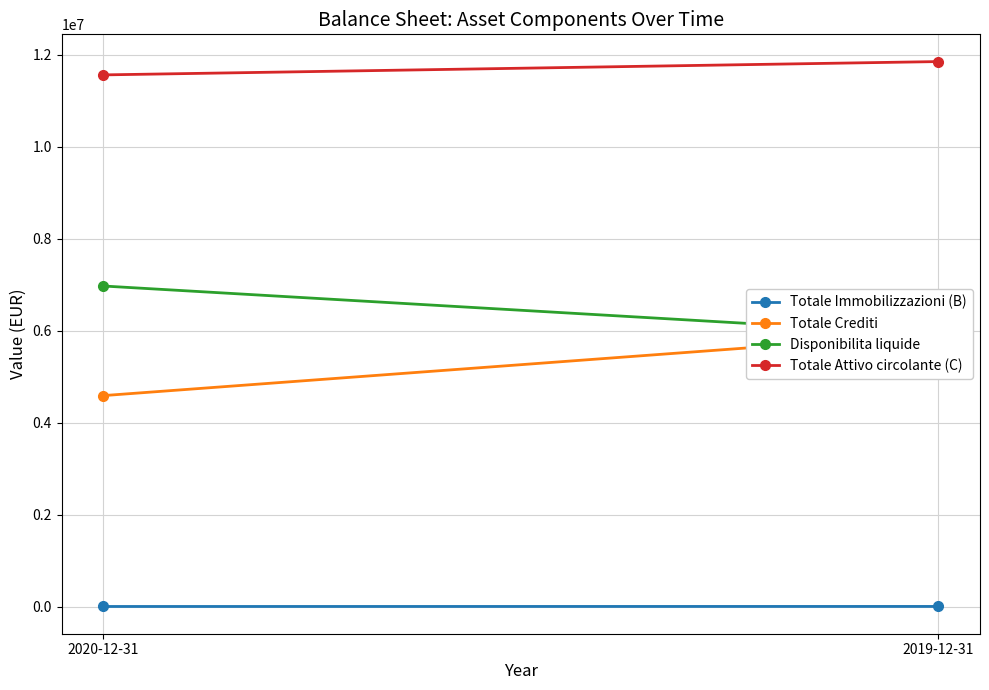

What is the highest value of the Totale Immobilizzazioni (B) series?

5961